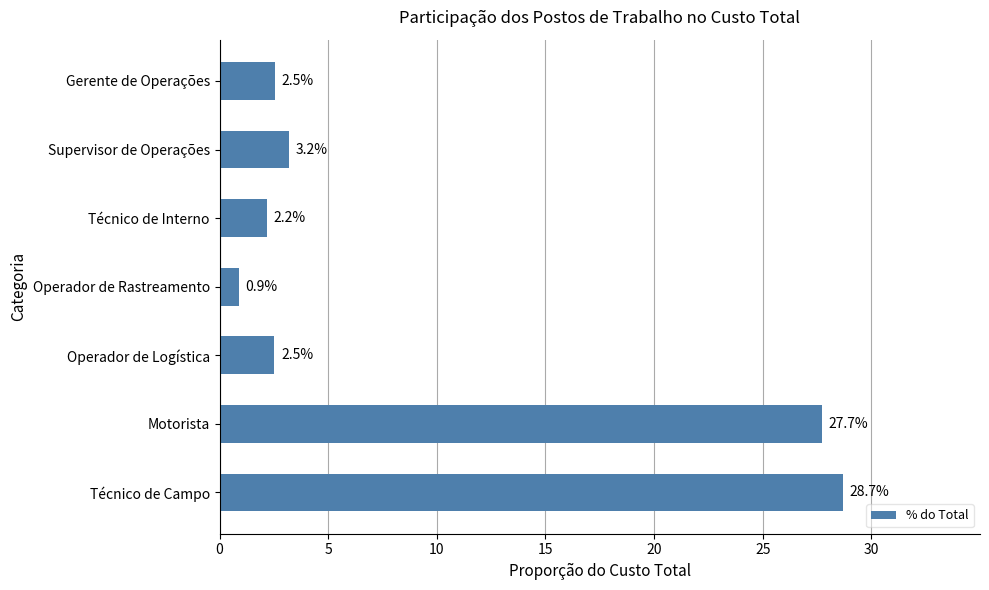

True or false: the data shows 0.9 at Operador de Rastreamento.

True